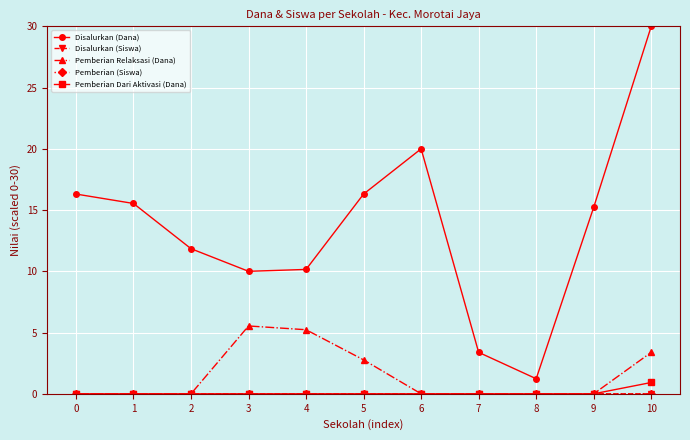

The Pemberian Relaksasi (Dana) series shows 5.2 at 4. True or false?

True